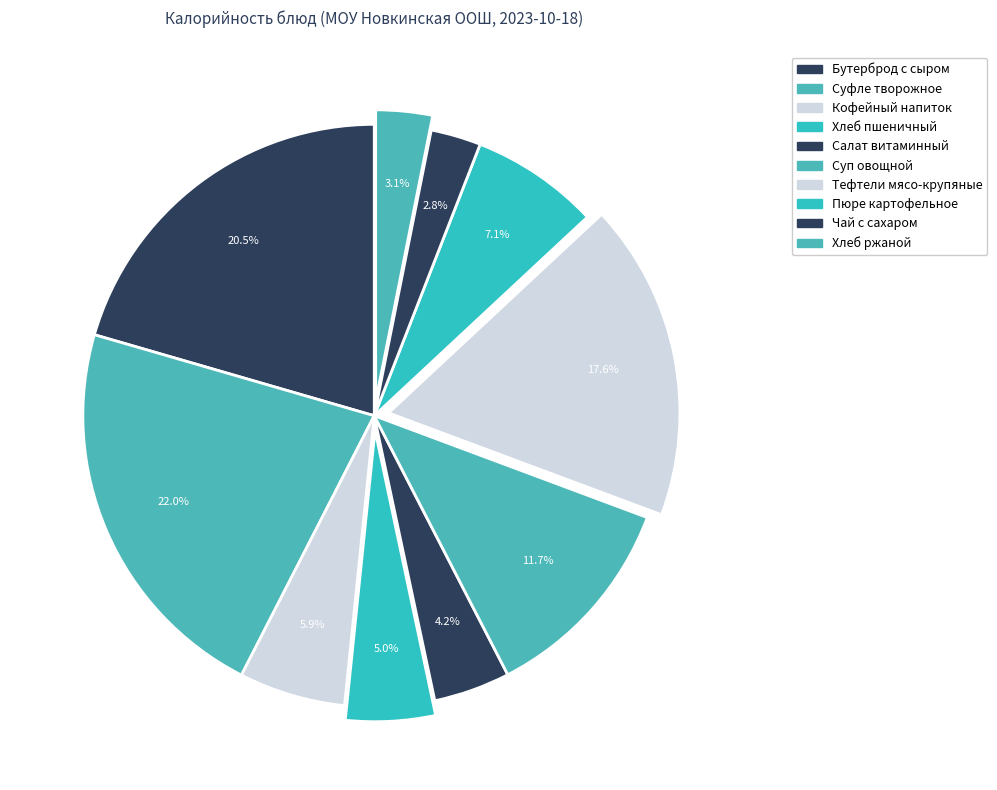

Combined, do Чай с сахаром and Тефтели мясо-крупяные account for over 50%?

No